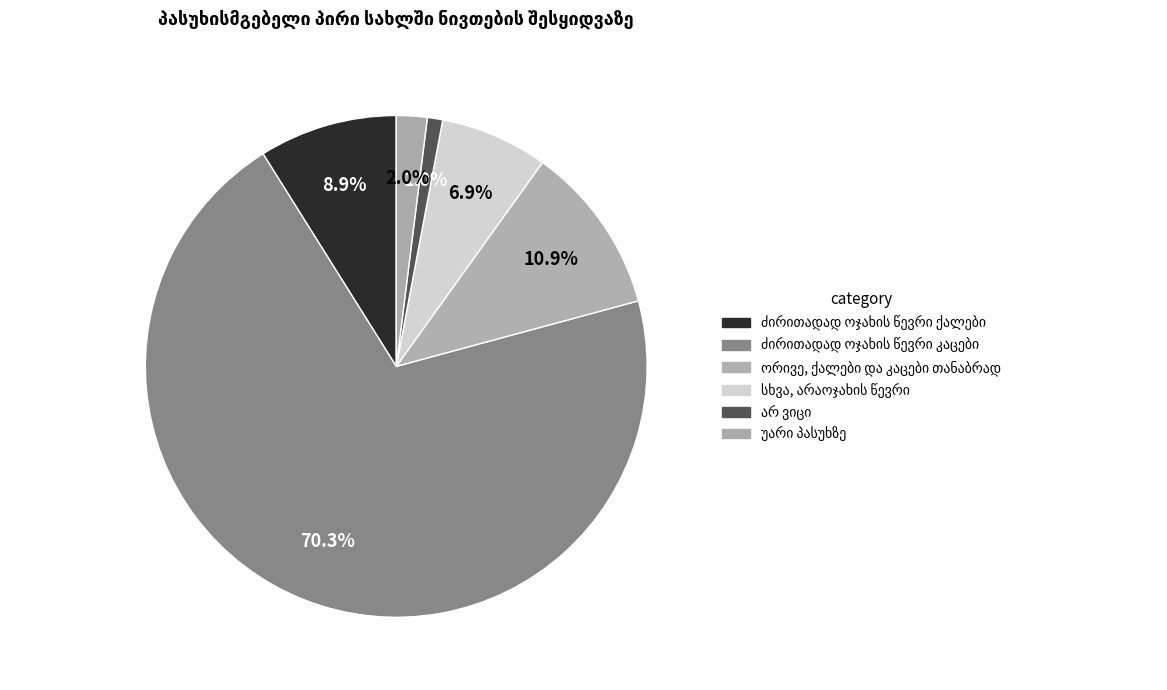

How many slices are in this pie chart?

6